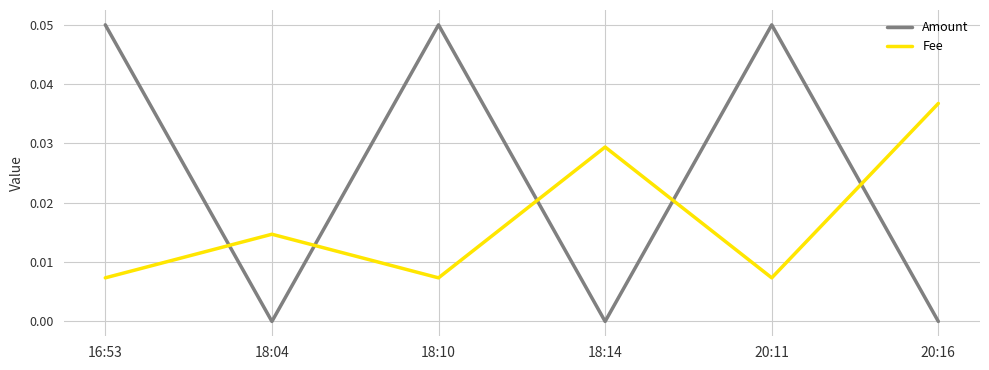

At which label does Fee reach its peak?

20:16